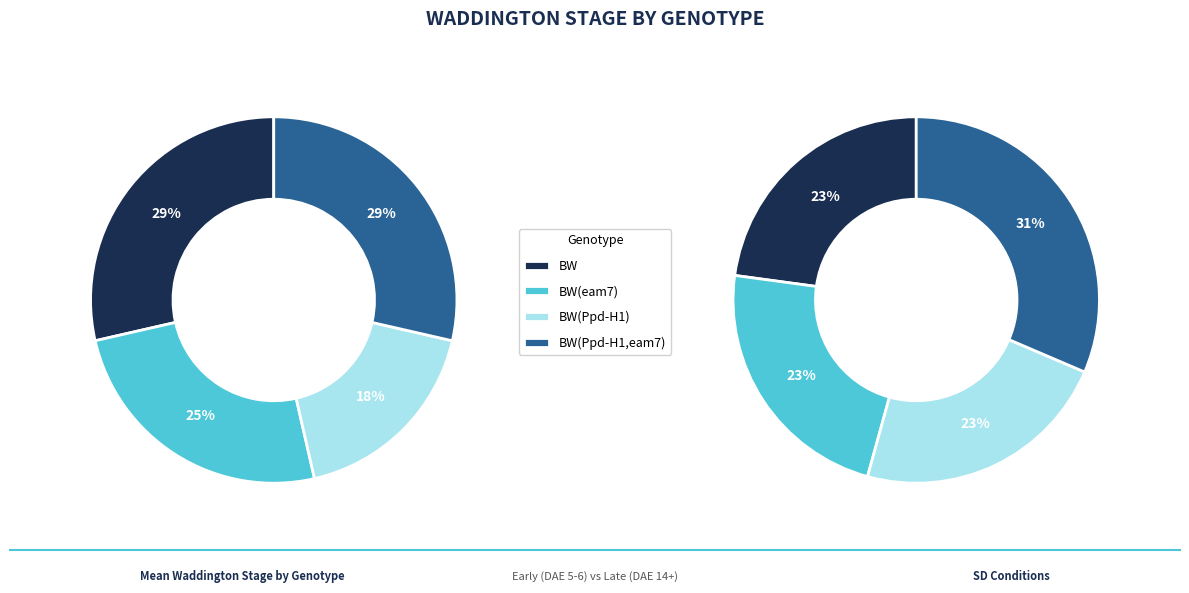

Is it true that BW(eam7) is 33% of the pie?

False